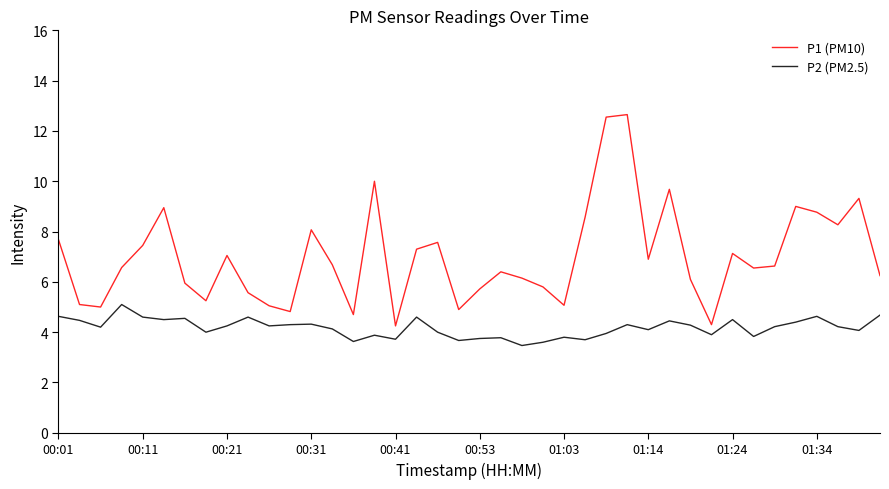

Rank the series by their average value, from lowest to highest.

P2 (PM2.5), P1 (PM10)